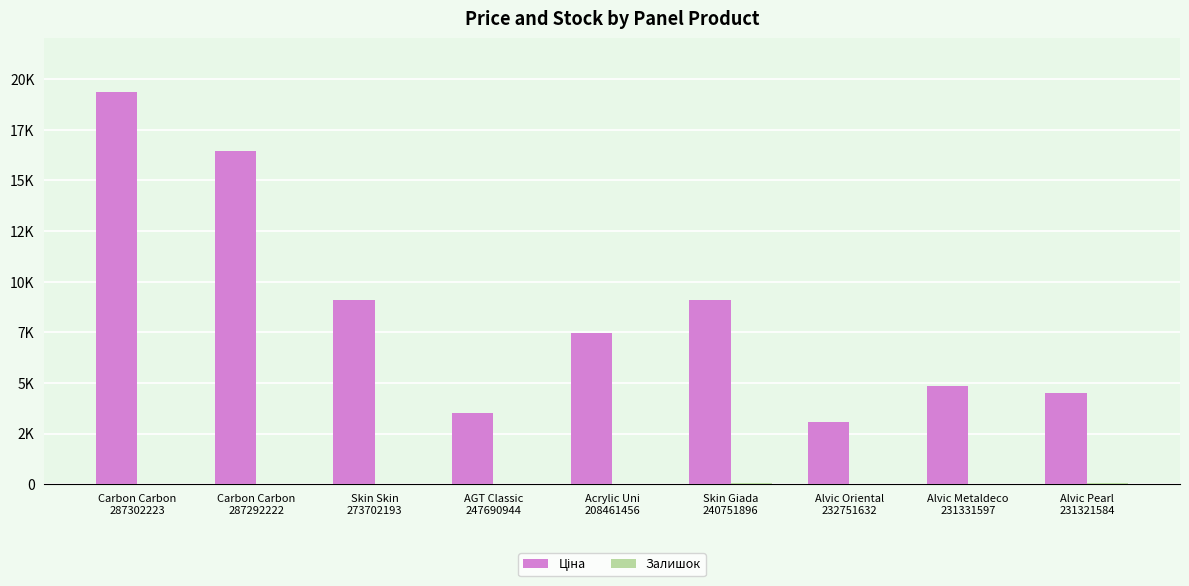

What is the label of the 3rd bar from the right?

Alvic Oriental
232751632